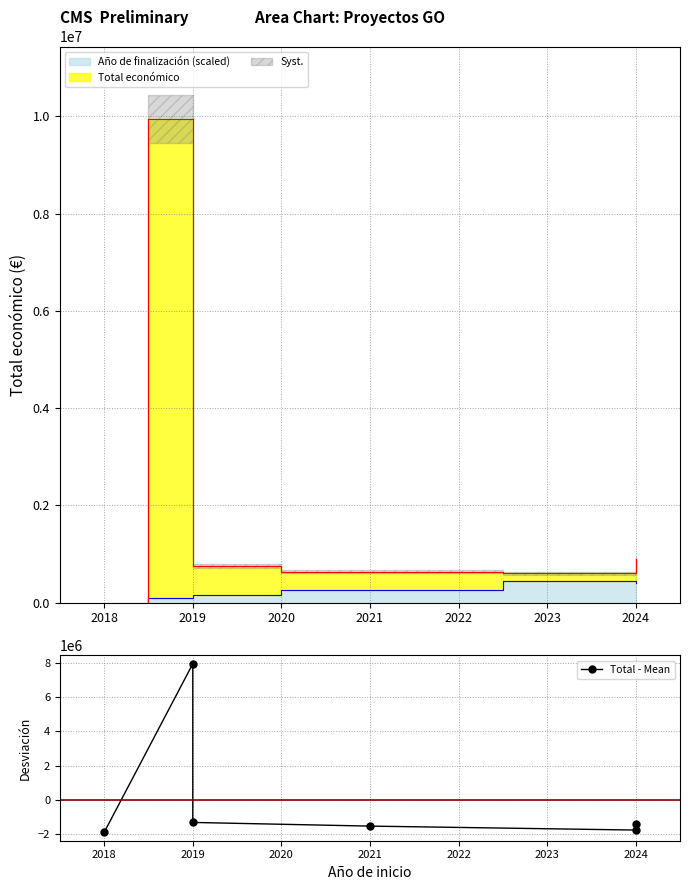

What is the maximum value shown in the chart?

7934586